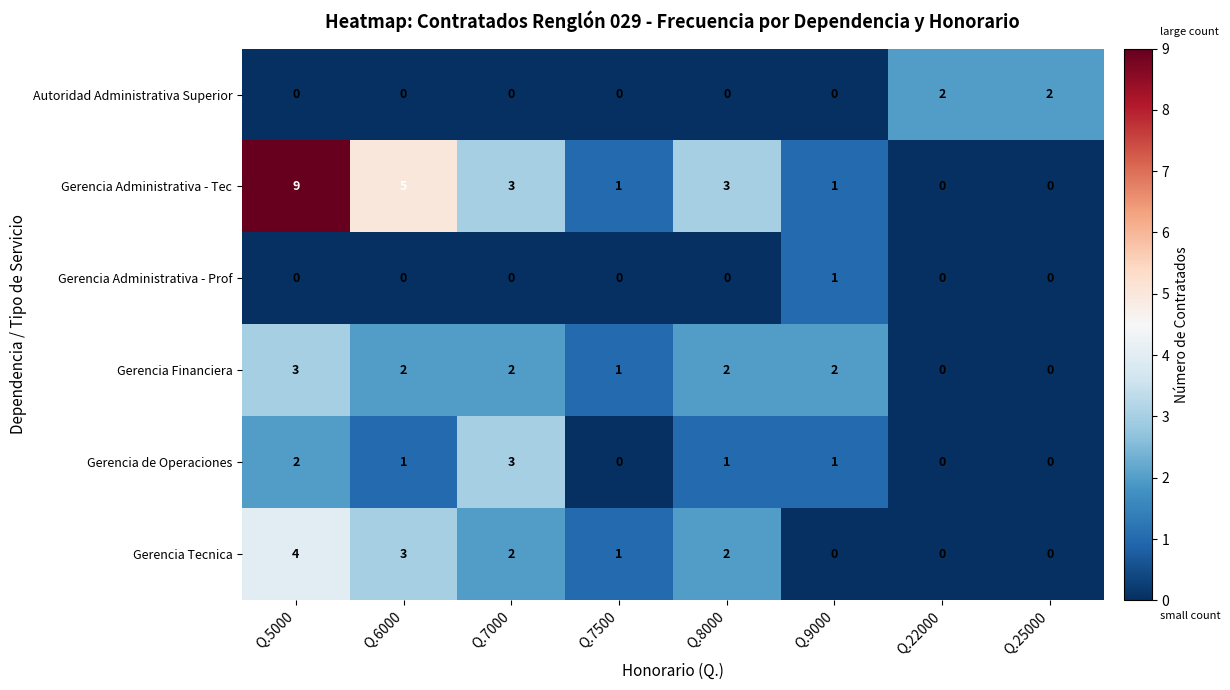

Which category has the highest value in the Gerencia Administrativa - Tec series?

Q.5000